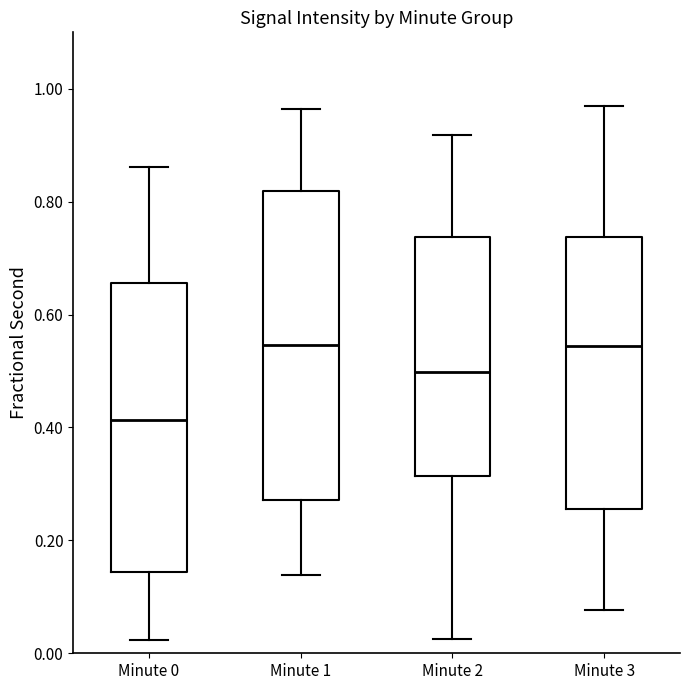

Reading left to right, read every box against the y-axis: the position of its median line, the range the box covers, and the ends of its whiskers. The values are not printed on the chart, so give them approximately, as read against the axis.

Minute 0: median 0.42, box 0.14 to 0.66, whiskers 0.02 to 0.86
Minute 1: median 0.54, box 0.28 to 0.82, whiskers 0.14 to 0.96
Minute 2: median 0.50, box 0.32 to 0.74, whiskers 0.02 to 0.92
Minute 3: median 0.54, box 0.26 to 0.74, whiskers 0.08 to 0.98